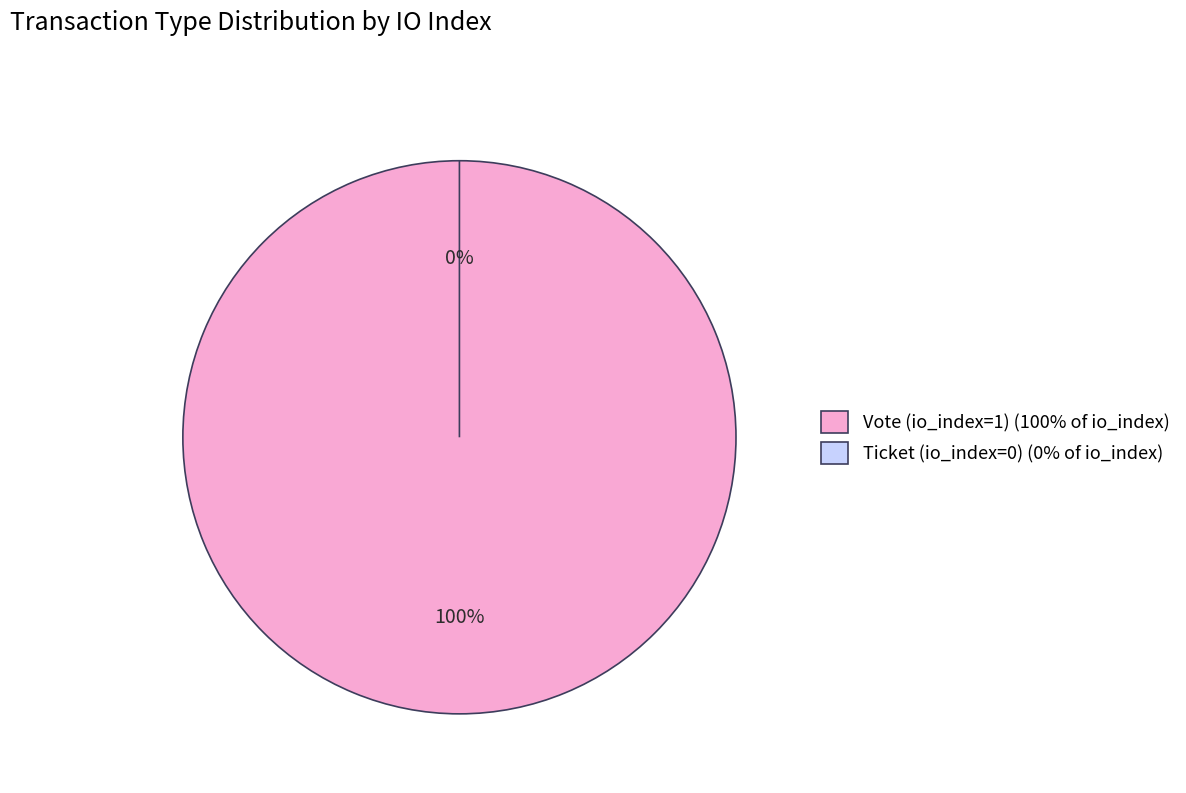

To the nearest percent, what is the combined percentage of Vote (io_index=1) and Ticket (io_index=0)?

100%